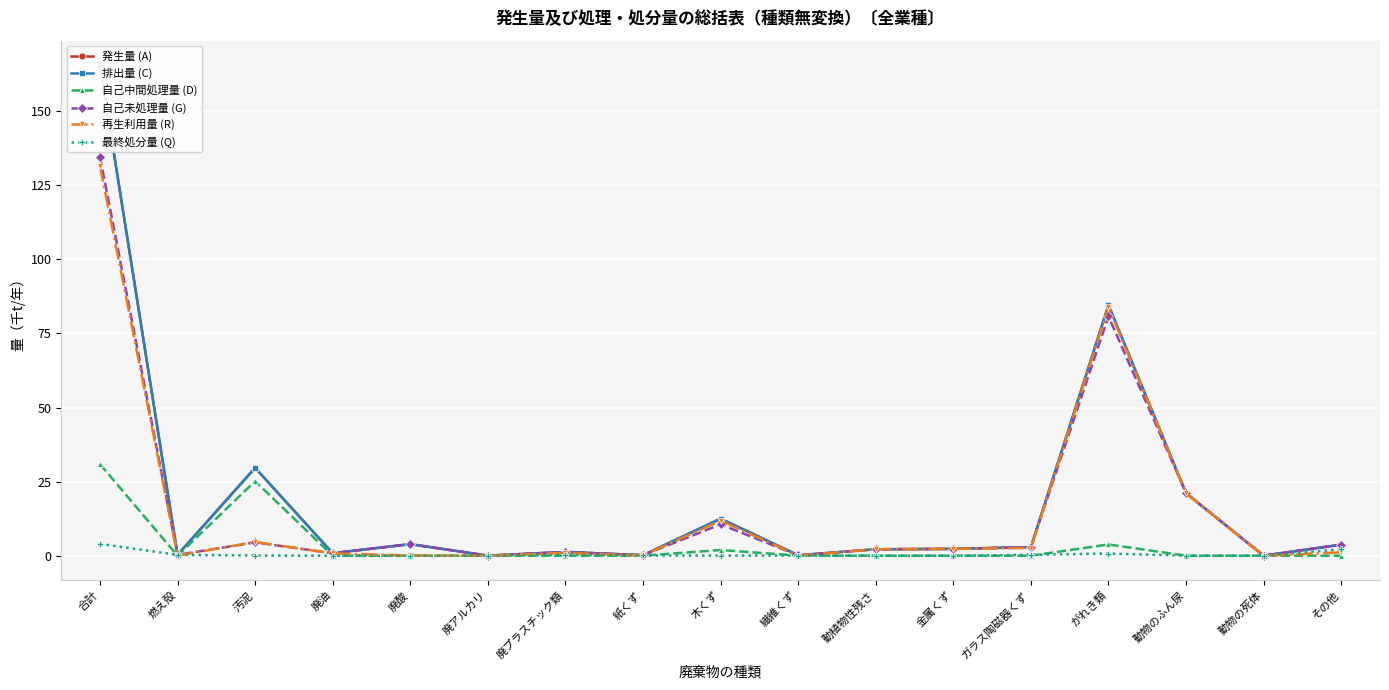

Reading right to left, extract all data points from this chart.

発生量 (A): その他=3.7	動物の死体=0.0	動物のふん尿=21.1	がれき類=84.6	ガラス陶磁器くず=2.9	金属くず=2.3	動植物性残さ=2.2	繊維くず=0.2	木くず=12.5	紙くず=0.2	廃プラスチック類=1.3	廃アルカリ=0.0	廃酸=3.9	廃油=0.8	汚泥=29.6	燃え殻=0.3	合計=165.5
排出量 (C): その他=3.7	動物の死体=0.0	動物のふん尿=21.1	がれき類=84.6	ガラス陶磁器くず=2.9	金属くず=2.3	動植物性残さ=2.2	繊維くず=0.2	木くず=12.5	紙くず=0.2	廃プラスチック類=1.3	廃アルカリ=0.0	廃酸=3.9	廃油=0.8	汚泥=29.6	燃え殻=0.3	合計=165.5
自己中間処理量 (D): その他=0.0	動物の死体=0.0	動物のふん尿=0.0	がれき類=3.8	ガラス陶磁器くず=0.0	金属くず=0.0	動植物性残さ=0.0	繊維くず=0.0	木くず=1.9	紙くず=0.0	廃プラスチック類=0.0	廃アルカリ=0.0	廃酸=0.0	廃油=0.0	汚泥=25.2	燃え殻=0.0	合計=30.9
自己未処理量 (G): その他=3.7	動物の死体=0.0	動物のふん尿=21.1	がれき類=80.8	ガラス陶磁器くず=2.9	金属くず=2.3	動植物性残さ=2.2	繊維くず=0.1	木くず=10.6	紙くず=0.2	廃プラスチック類=1.3	廃アルカリ=0.0	廃酸=3.9	廃油=0.8	汚泥=4.5	燃え殻=0.3	合計=134.6
再生利用量 (R): その他=1.1	動物の死体=0.0	動物のふん尿=21.1	がれき類=83.8	ガラス陶磁器くず=2.6	金属くず=2.3	動植物性残さ=2.2	繊維くず=0.1	木くず=11.8	紙くず=0.1	廃プラスチック類=0.9	廃アルカリ=0.0	廃酸=0.1	廃油=0.8	汚泥=4.7	燃え殻=0.0	合計=131.5
最終処分量 (Q): その他=2.2	動物の死体=0.0	動物のふん尿=0.0	がれき類=0.7	ガラス陶磁器くず=0.3	金属くず=0.0	動植物性残さ=0.0	繊維くず=0.1	木くず=0.1	紙くず=0.1	廃プラスチック類=0.3	廃アルカリ=0.0	廃酸=0.0	廃油=0.0	汚泥=0.1	燃え殻=0.3	合計=4.0